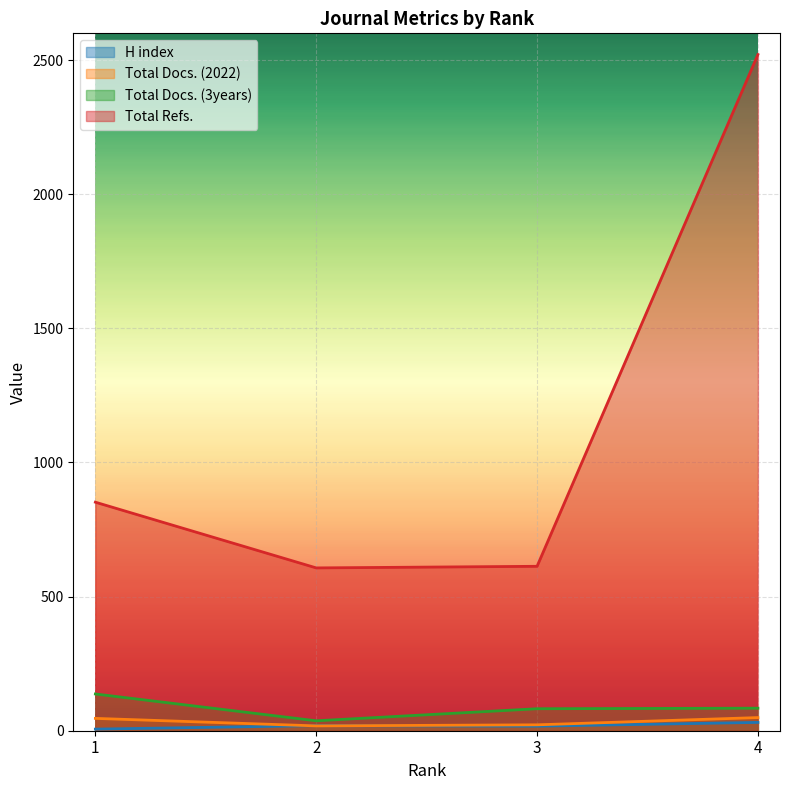

How many values in the Total Docs. (3years) series exceed 84?

1